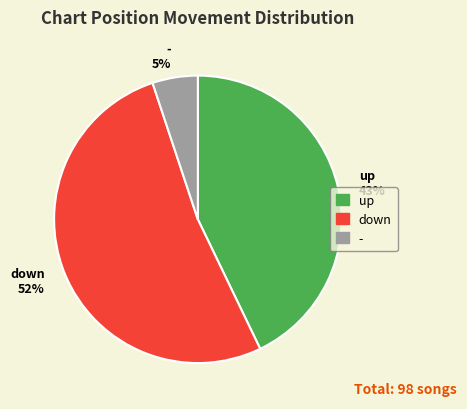

To the nearest percent, what portion does down represent?

52%